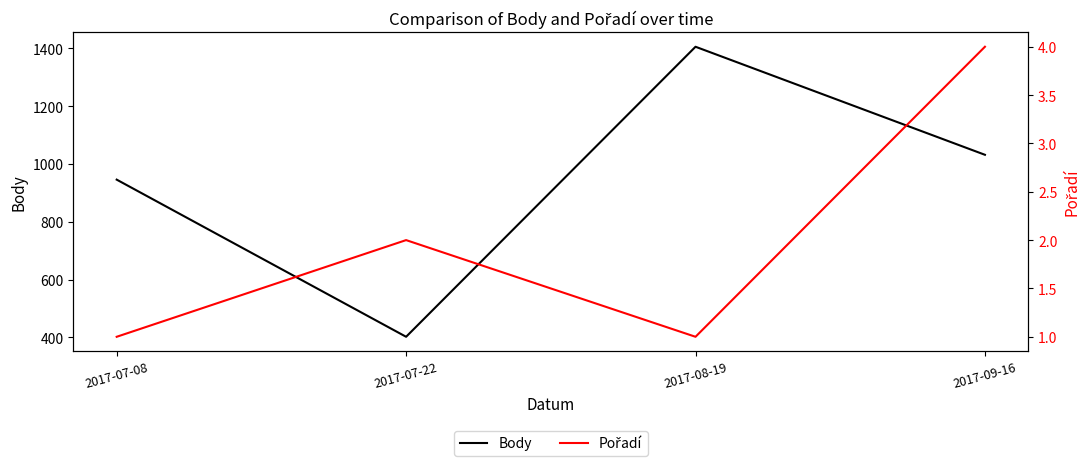

What value does the Pořadí series have at 2017-08-19?

1